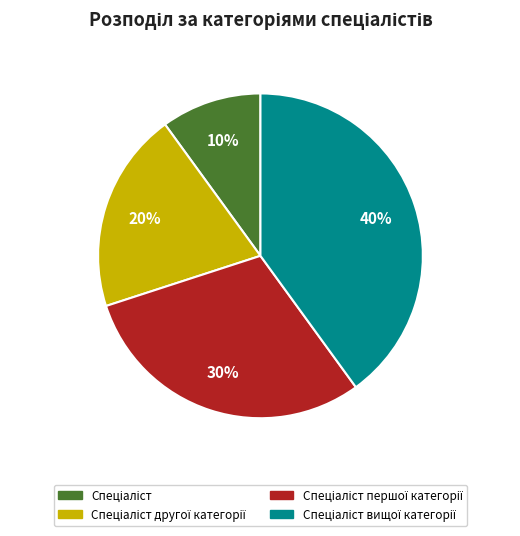

To the nearest percent, what is the difference between the largest and smallest slice percentages?

30%